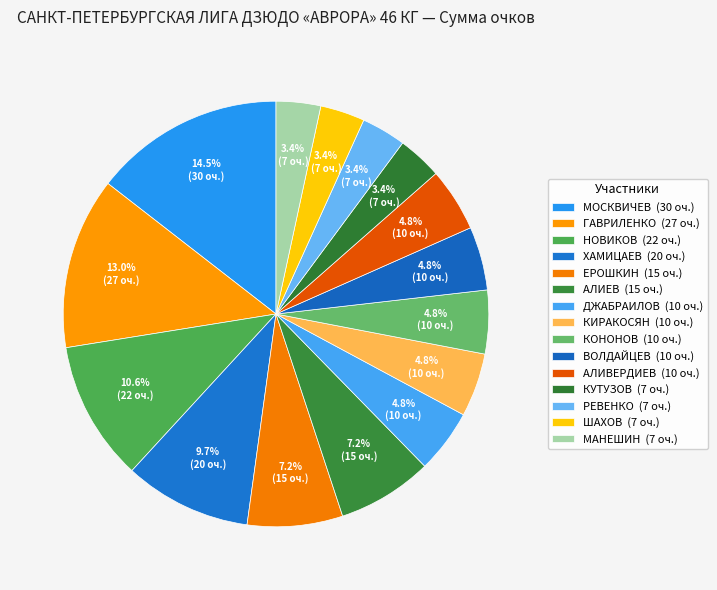

To the nearest percent, what is the difference between the largest and smallest slice percentages?

11%